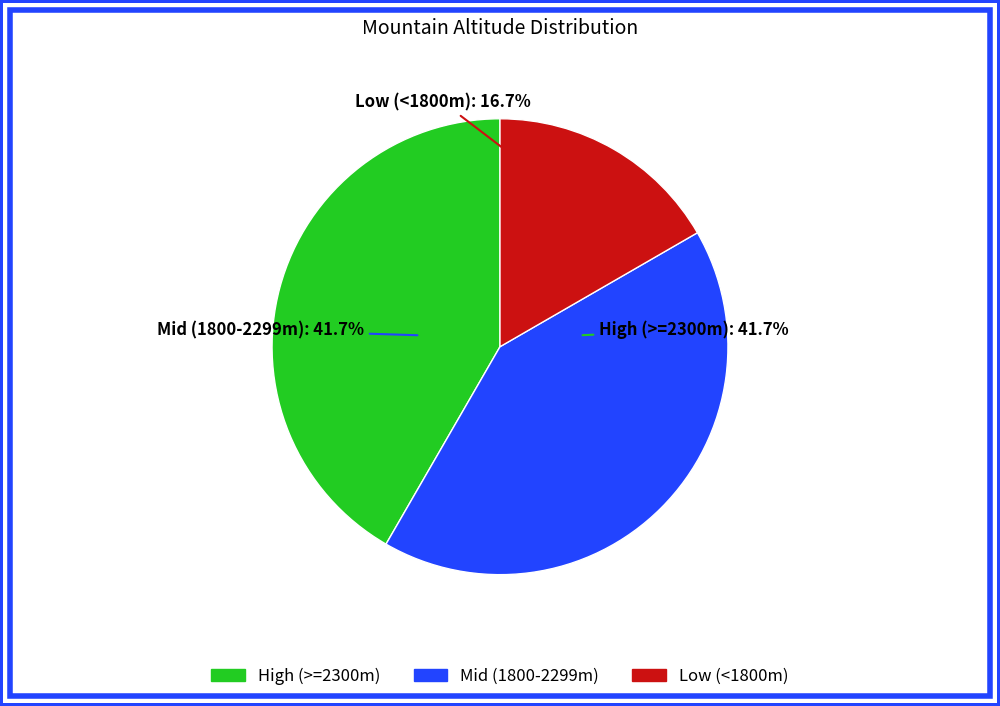

Is there any slice that represents more than half of the pie?

No